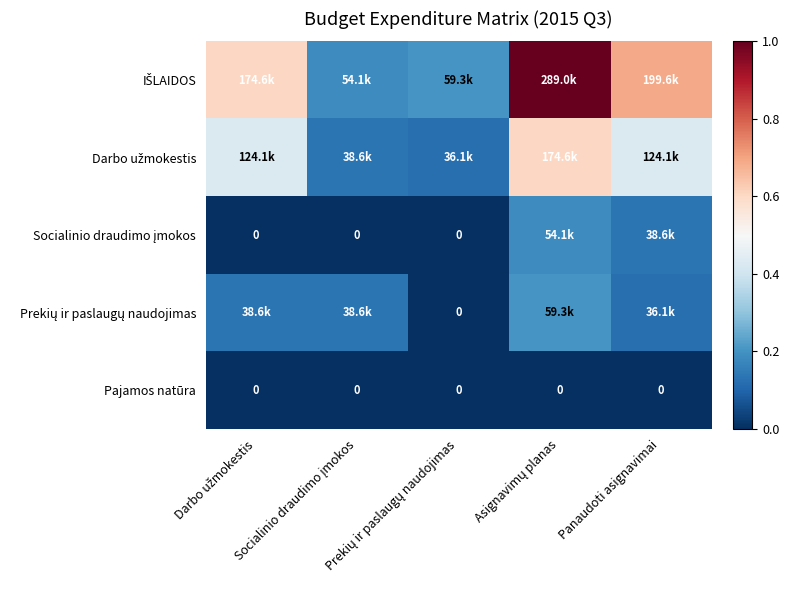

The value of Socialinio draudimo įmokos at Prekių ir paslaugų naudojimas is 0.0. True or false?

True